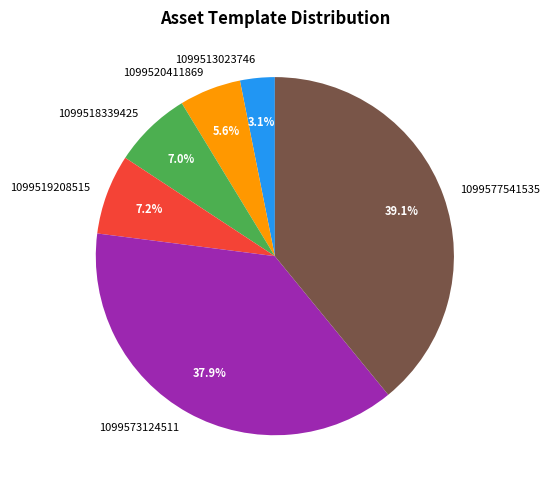

Combined, do 1099513023746 and 1099519208515 account for over 50%?

No